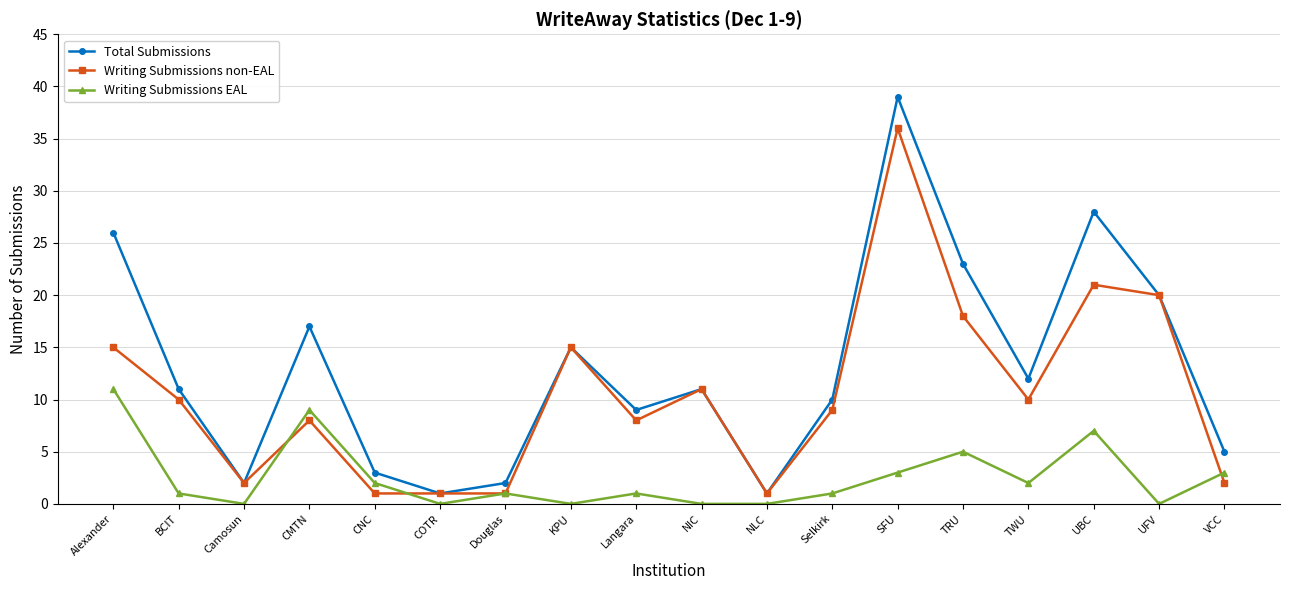

Rank the series at UBC from highest to lowest value.

Total Submissions, Writing Submissions non-EAL, Writing Submissions EAL